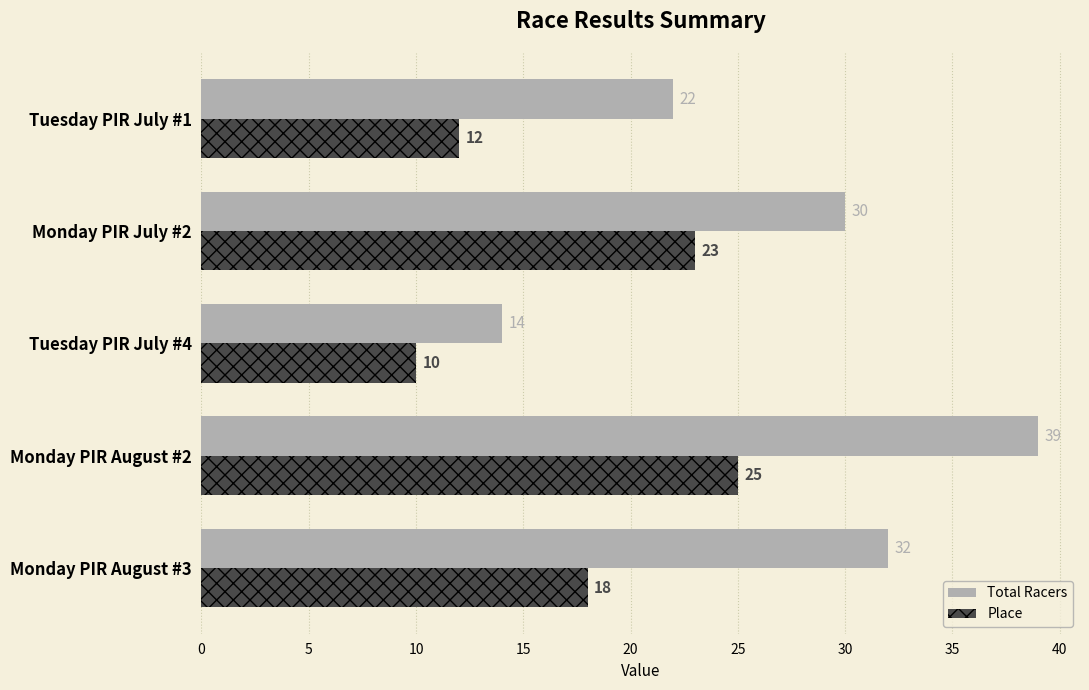

The Place series shows 10 at Tuesday PIR July #4. True or false?

True